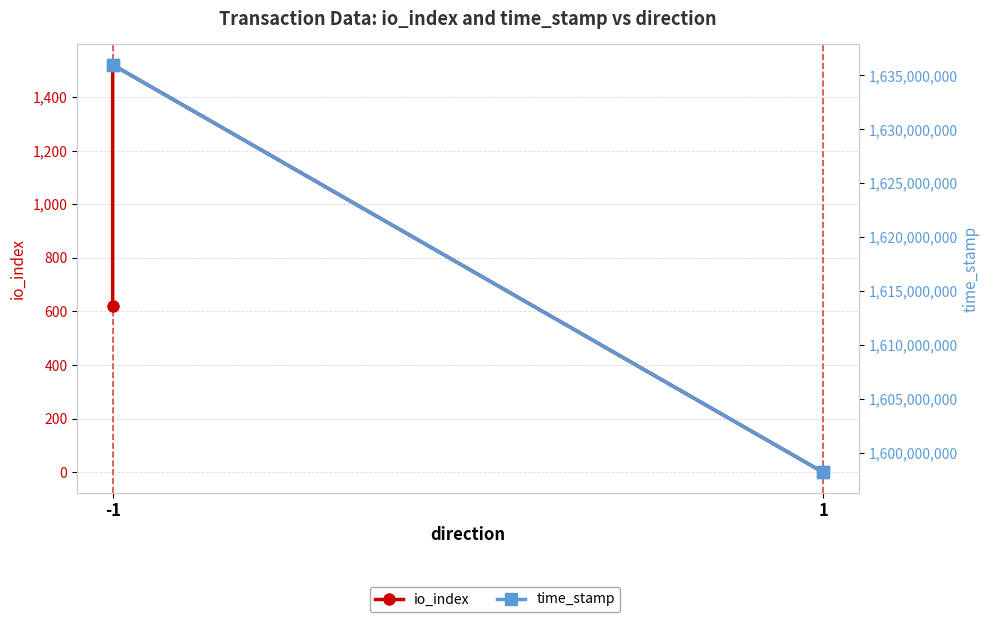

Reading left to right, list all the values displayed in this chart.

io_index: 621	1520	0	1
time_stamp: 1635986101	1635987425	1598187845	1598188360